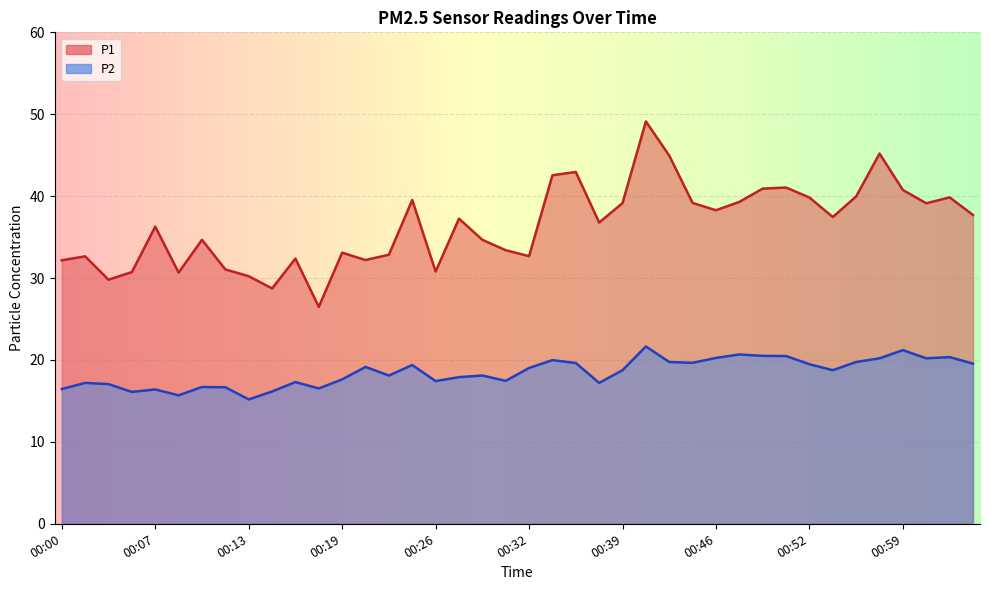

True or false: P1 and P2 intersect in this chart.

False